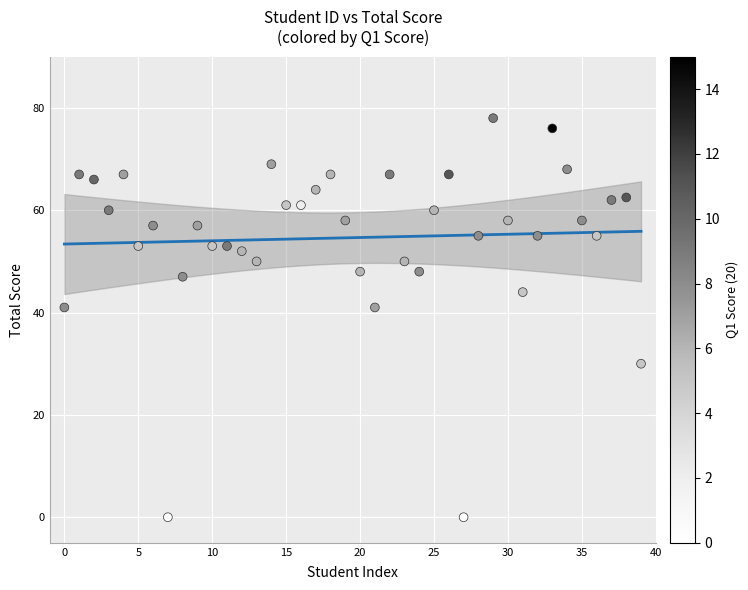

What is the range of Y values (max minus min)?

78.0